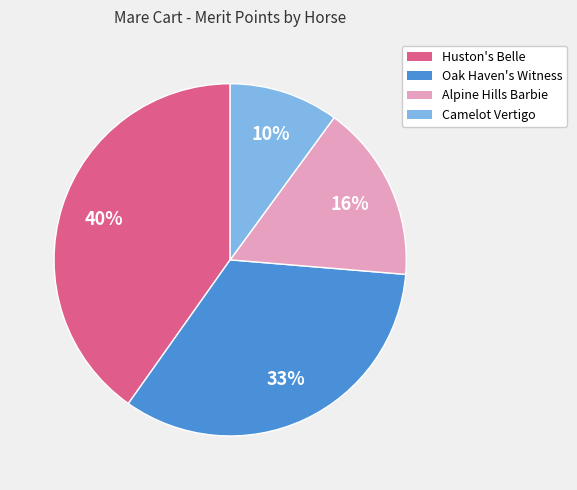

Which slice is the largest?

Huston's Belle